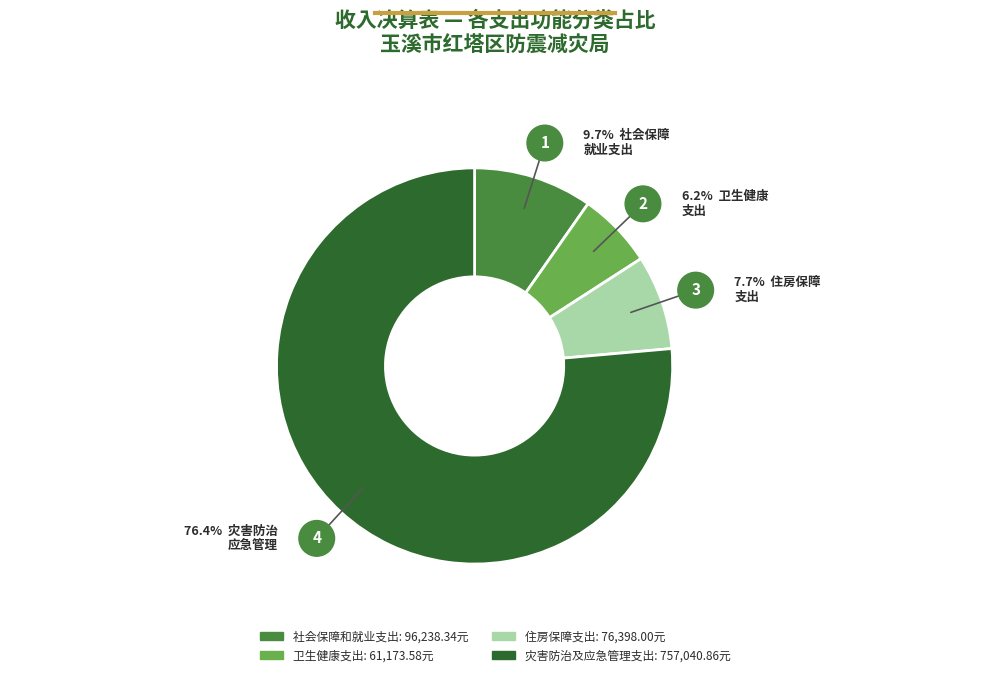

What percentage is the 卫生健康支出 slice, to the nearest percent?

6%